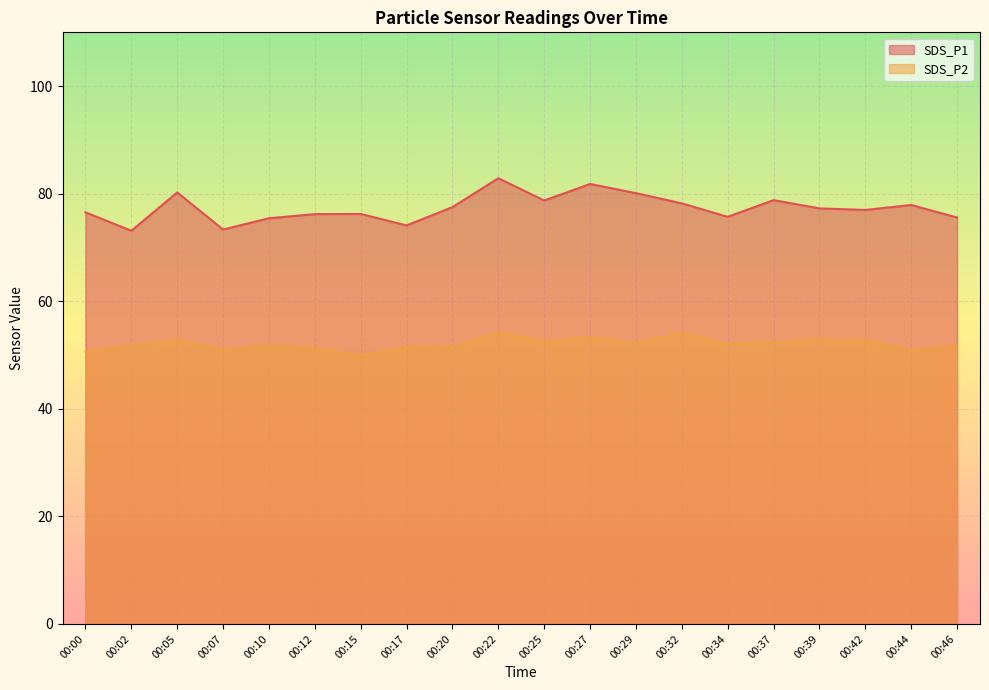

Rank the series at 00:27 from lowest to highest value.

SDS_P2, SDS_P1